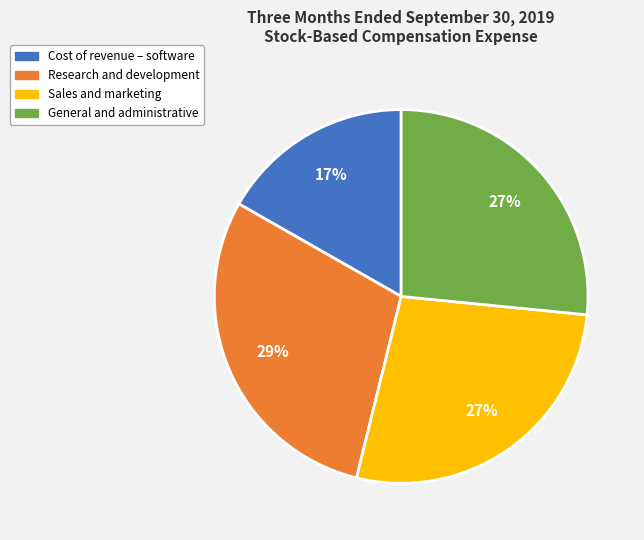

To the nearest percent, what is the difference between the General and administrative and Cost of revenue – software slice percentages?

10%